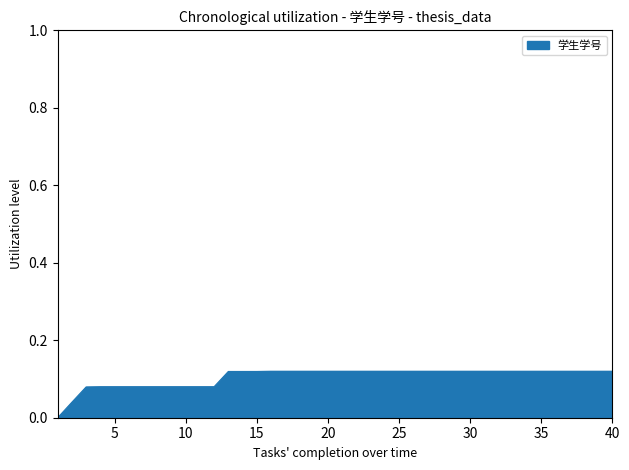

What is the value of the 32nd point from the left?

0.1